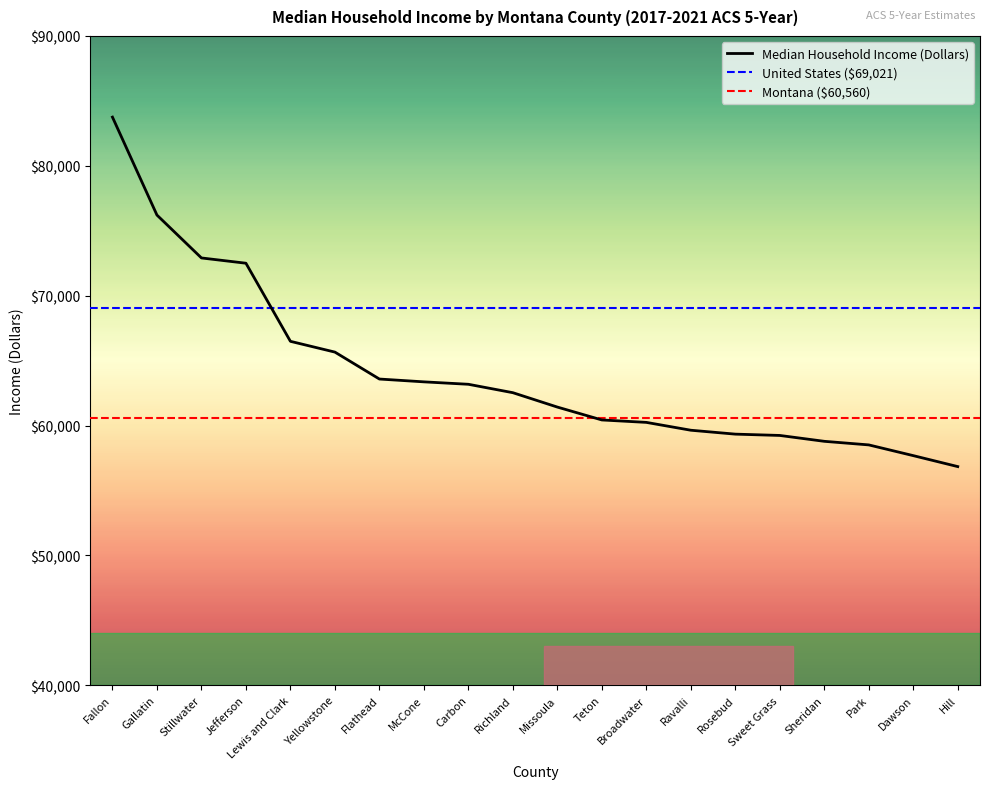

How many values are below 62530?

10